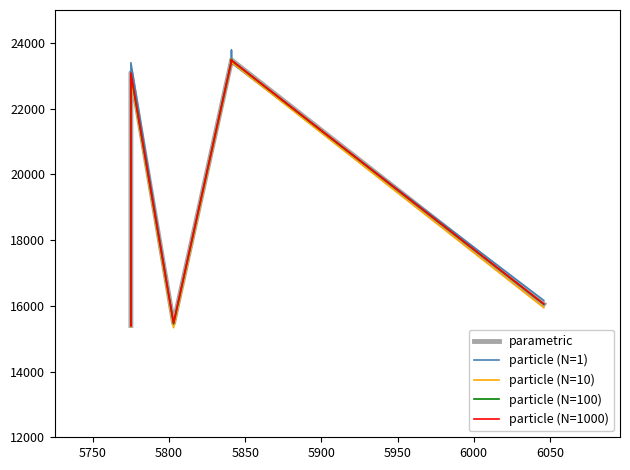

Does the chart have visible grid lines?

No